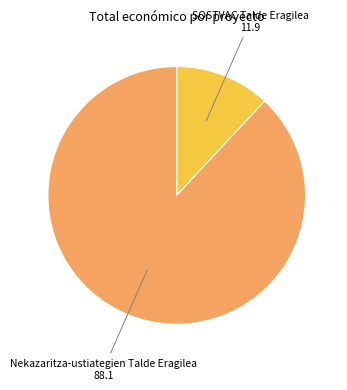

Which slice is the smallest?

SOSTVAC Talde Eragilea